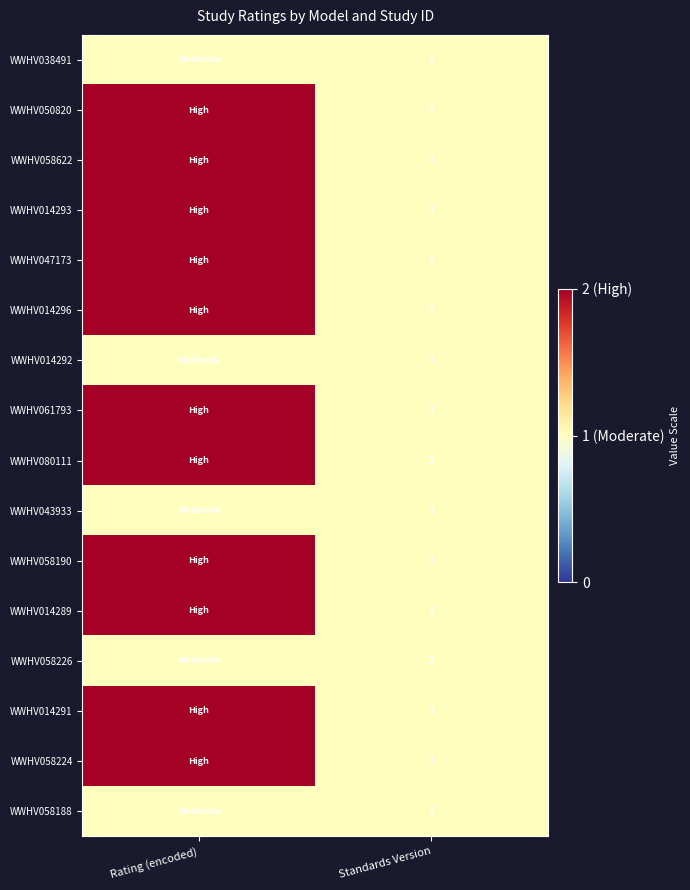

What is the total value across all series at Standards Version?

16